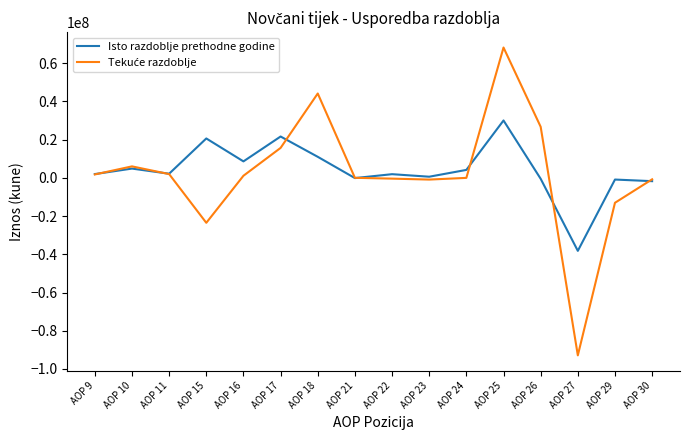

What is the difference between the maximum and minimum values in the Isto razdoblje prethodne godine series?

68248893